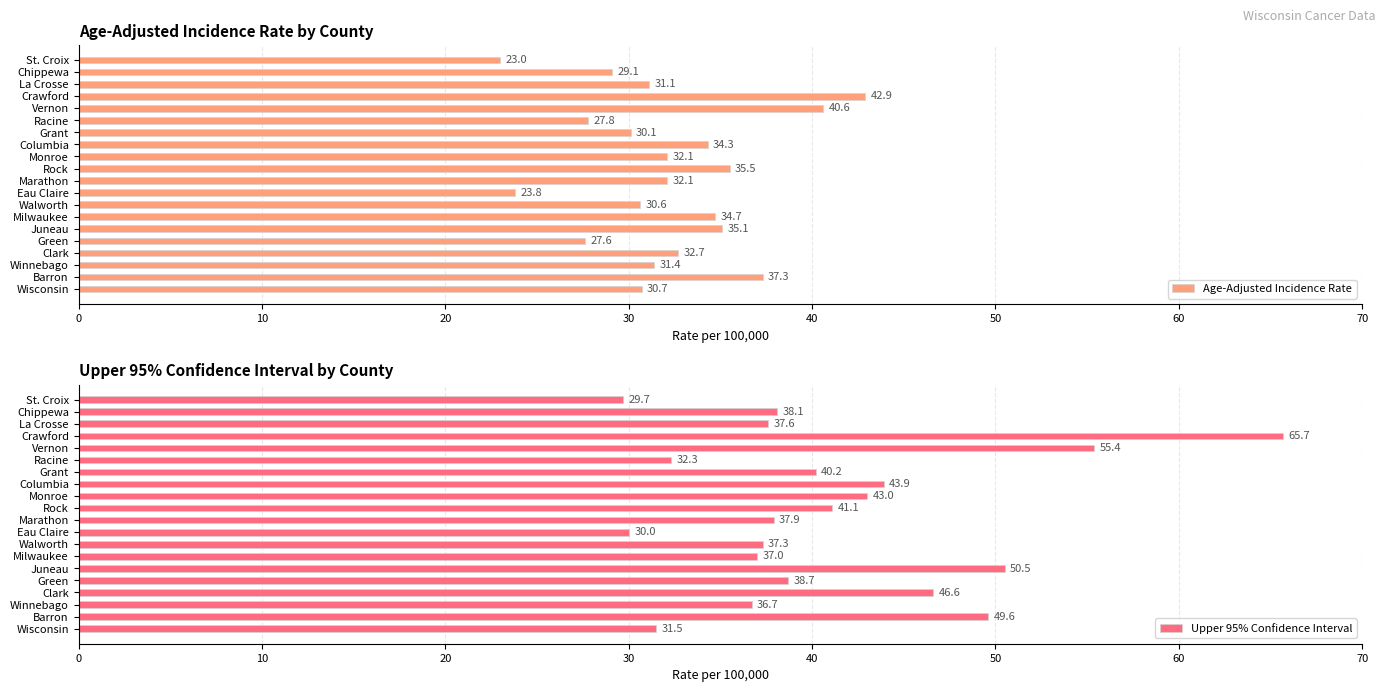

At how many categories does at least one series exceed 57?

1